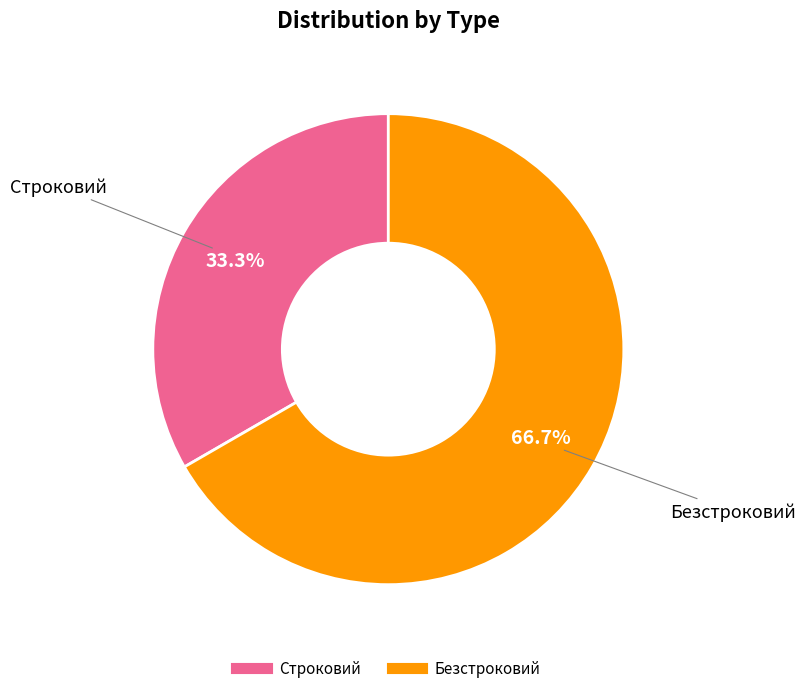

Is there any slice that represents more than half of the pie?

Yes